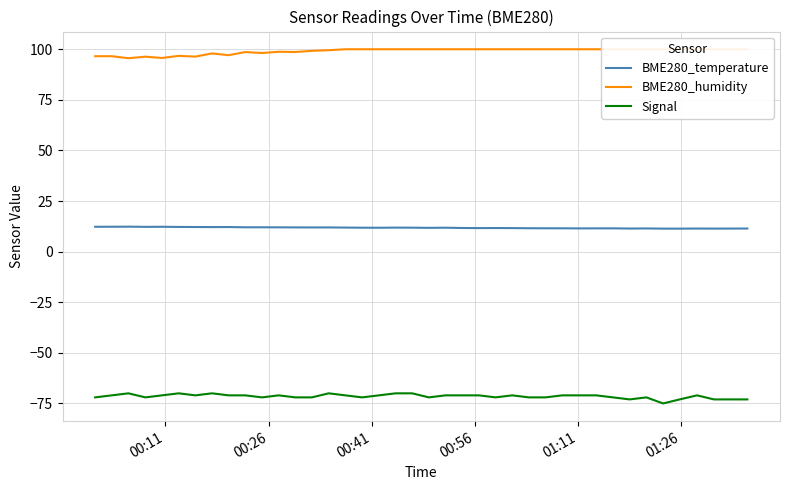

How many lines are shown in the chart?

3